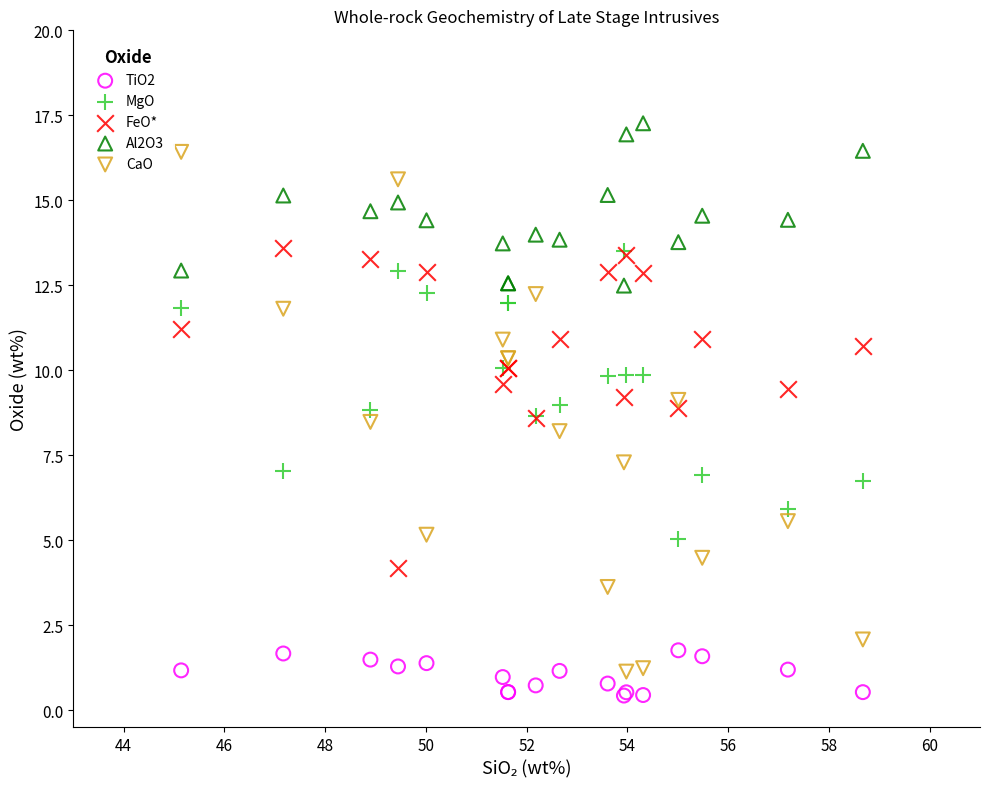

Across all series, what Y value is closest to 8?

8.2